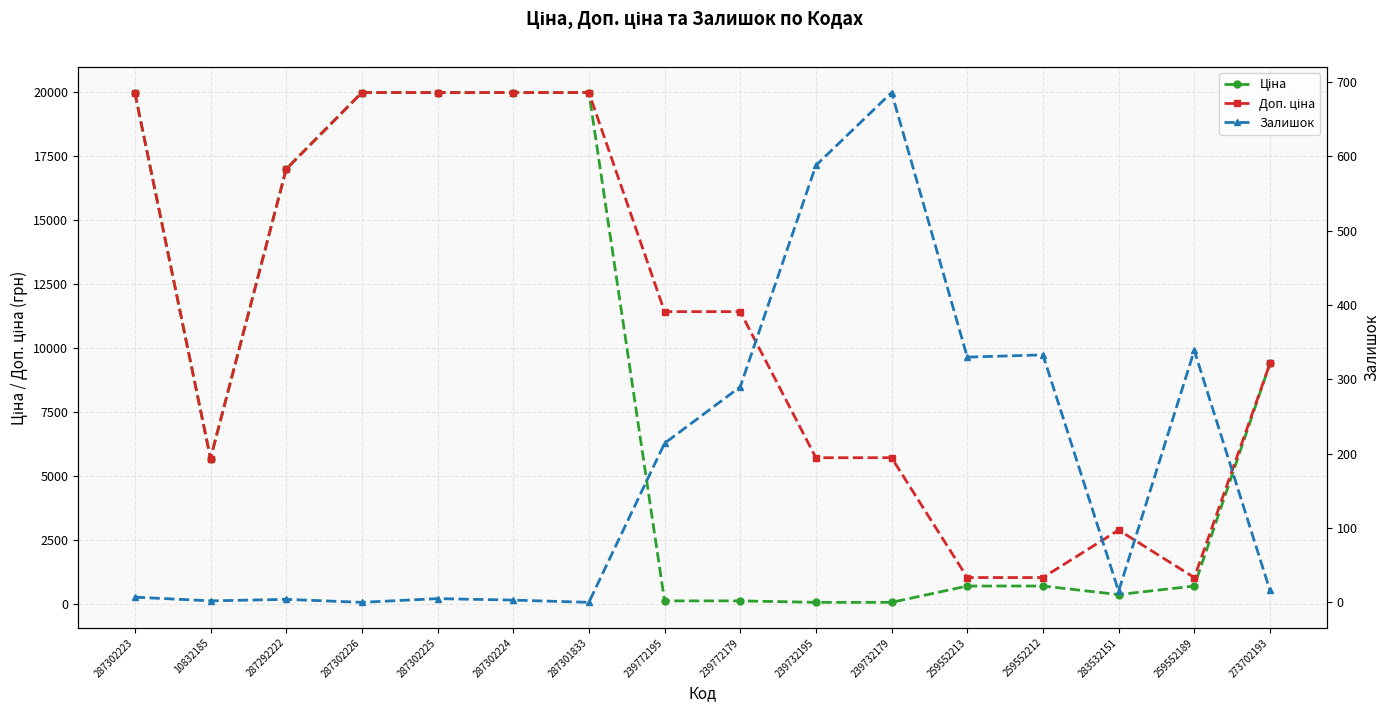

How many interior local valleys does the Ціна series have?

2